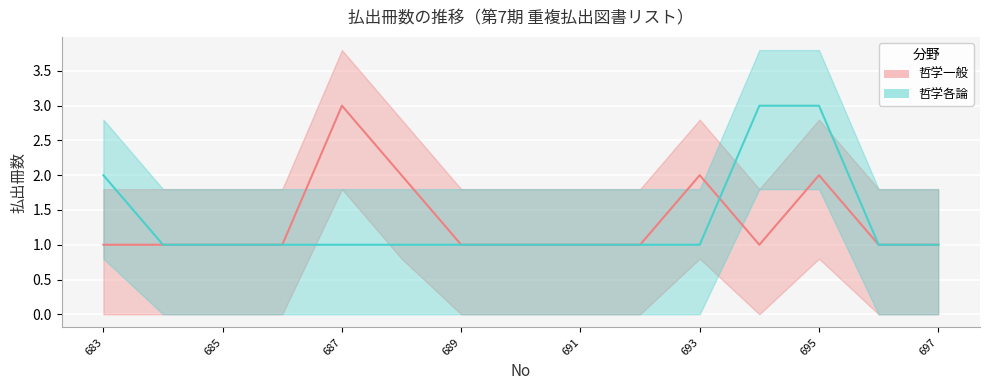

Which series ends up on top after the final intersection of 哲学一般_line and 哲学各論_line?

哲学各論_line